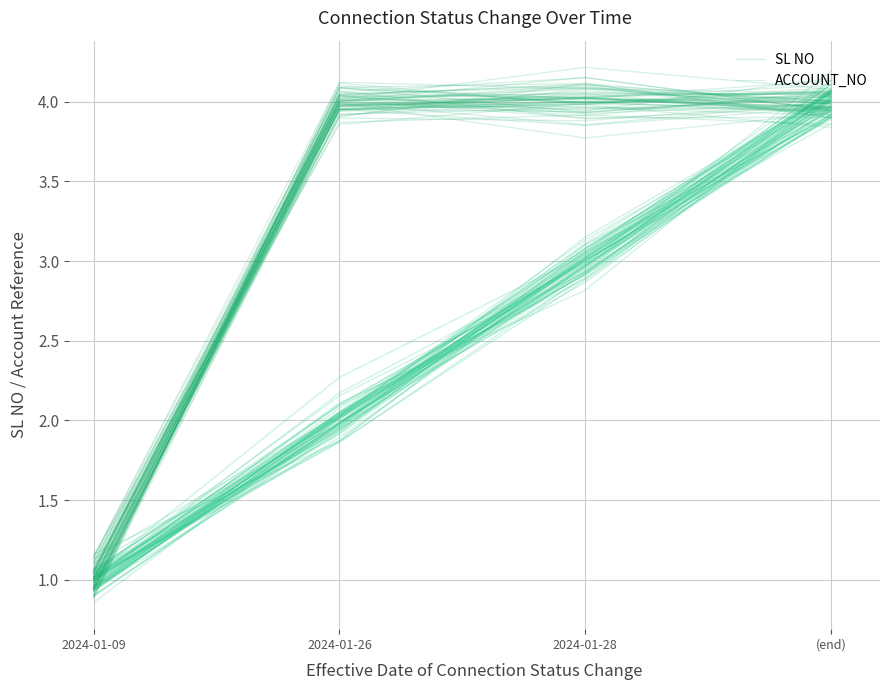

Where does the ACCOUNT_NO series first go above 4?

2024-01-28